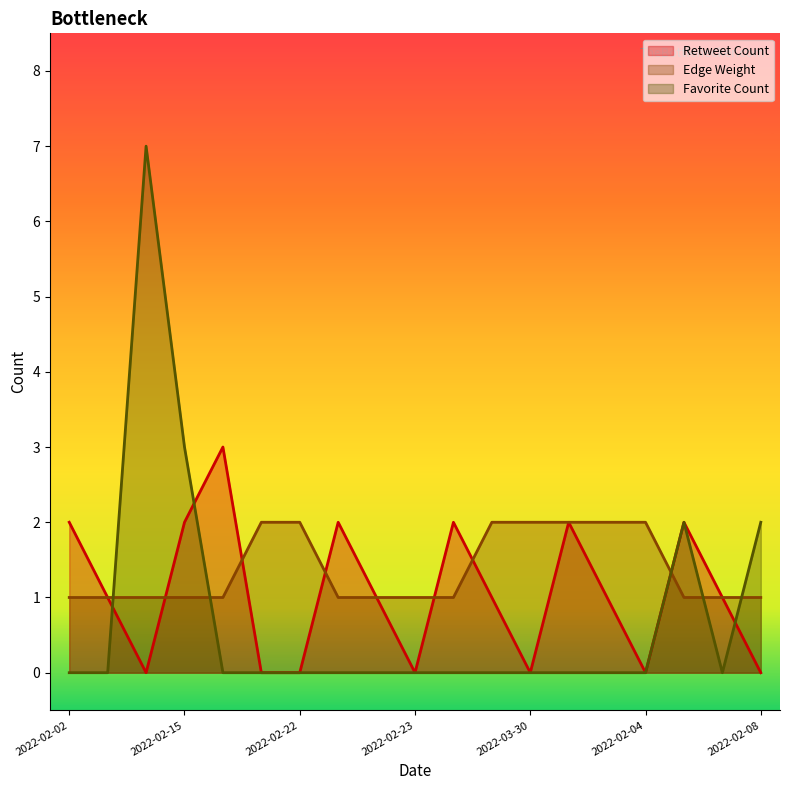

List the series in order of their overall mean, highest first.

Edge Weight, Retweet Count, Favorite Count